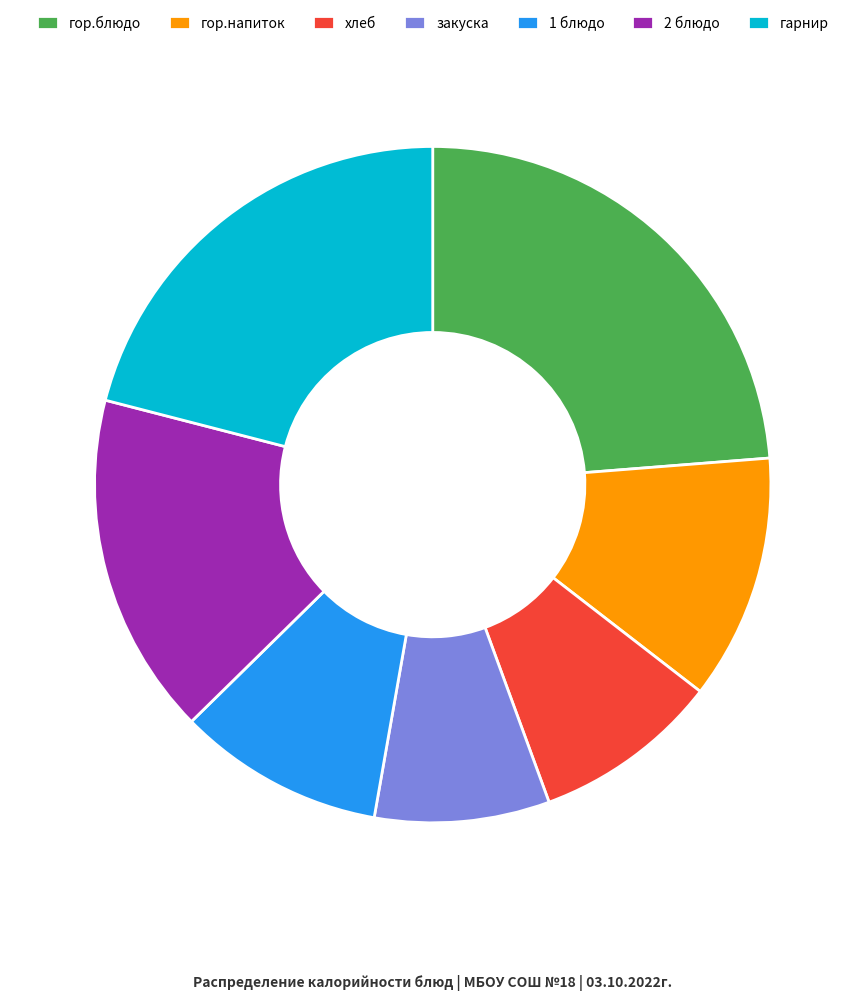

Is гарнир the majority of the pie?

No